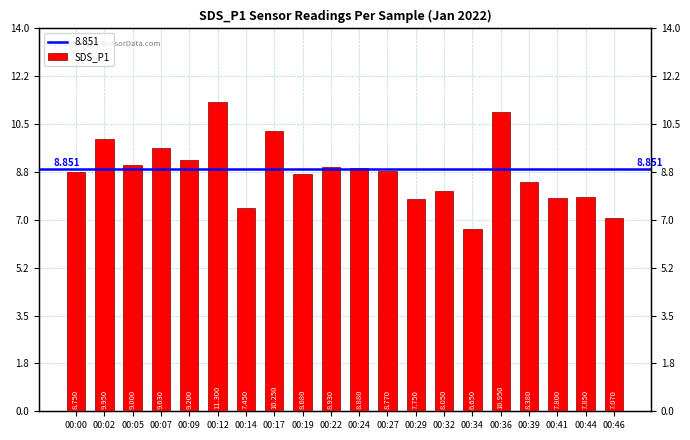

Which category has the highest value across all series?

00:12